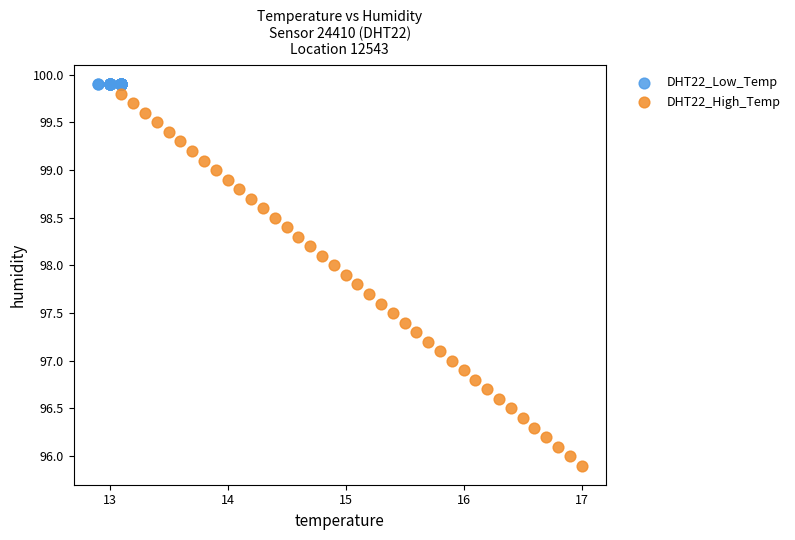

Which series reaches the minimum Y coordinate?

DHT22_High_Temp